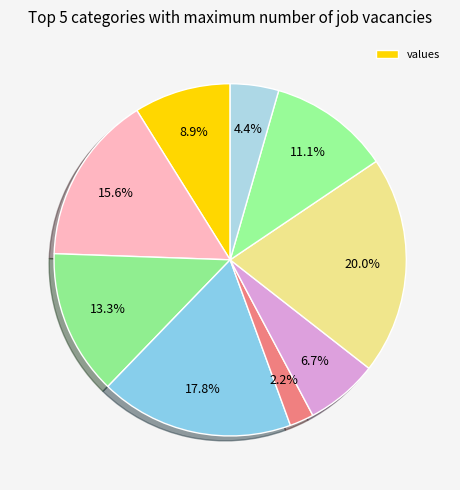

How many slices are in this pie chart?

9